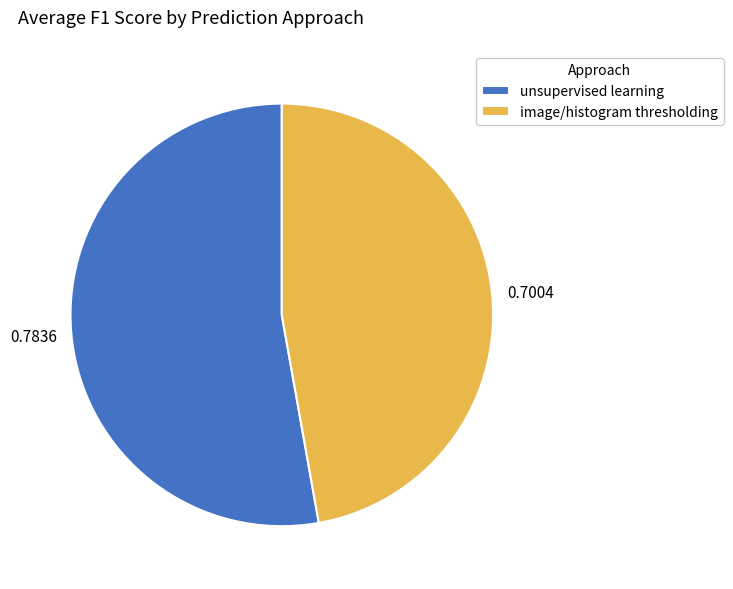

Which category accounts for the majority?

unsupervised learning